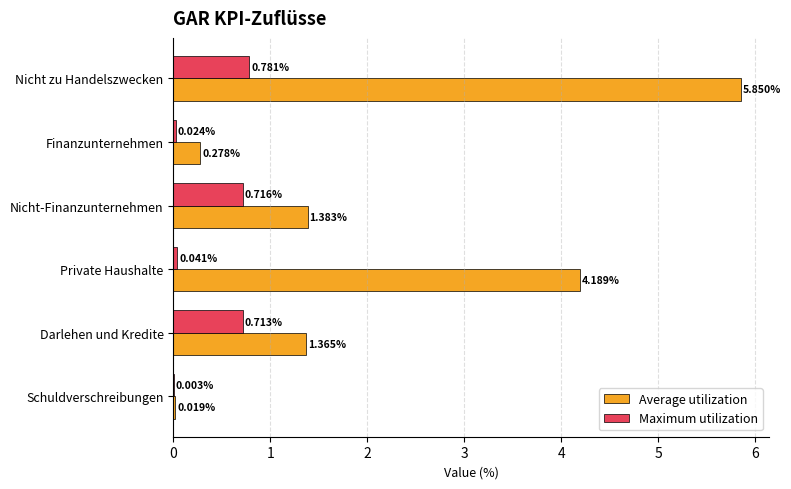

Which series has the largest total across all categories?

Average utilization